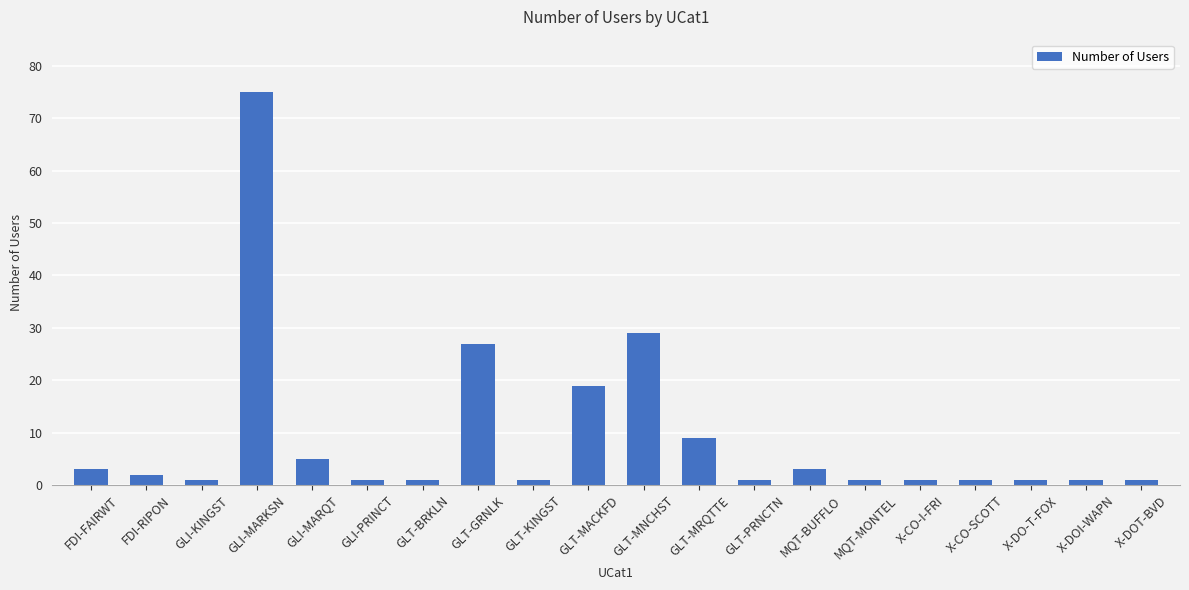

Between FDI-FAIRWT and X-DO-T-FOX, which is larger?

FDI-FAIRWT